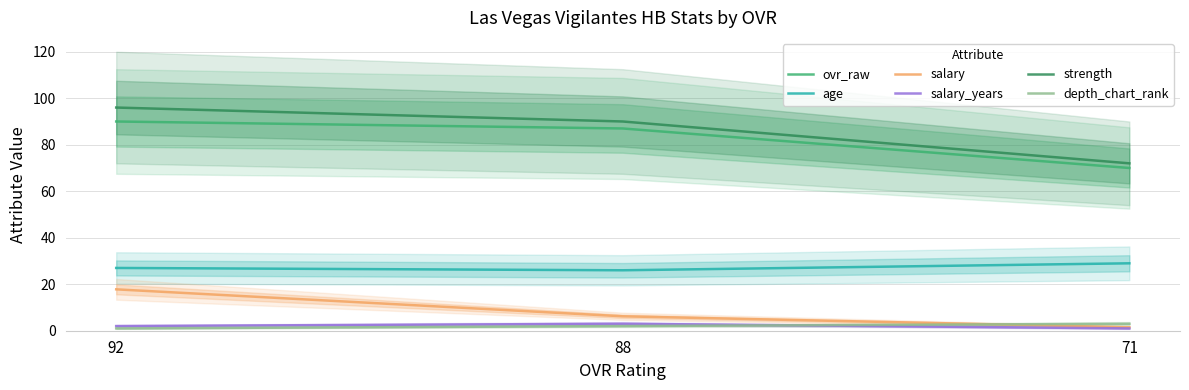

At which category does the chart reach its peak across all series?

92